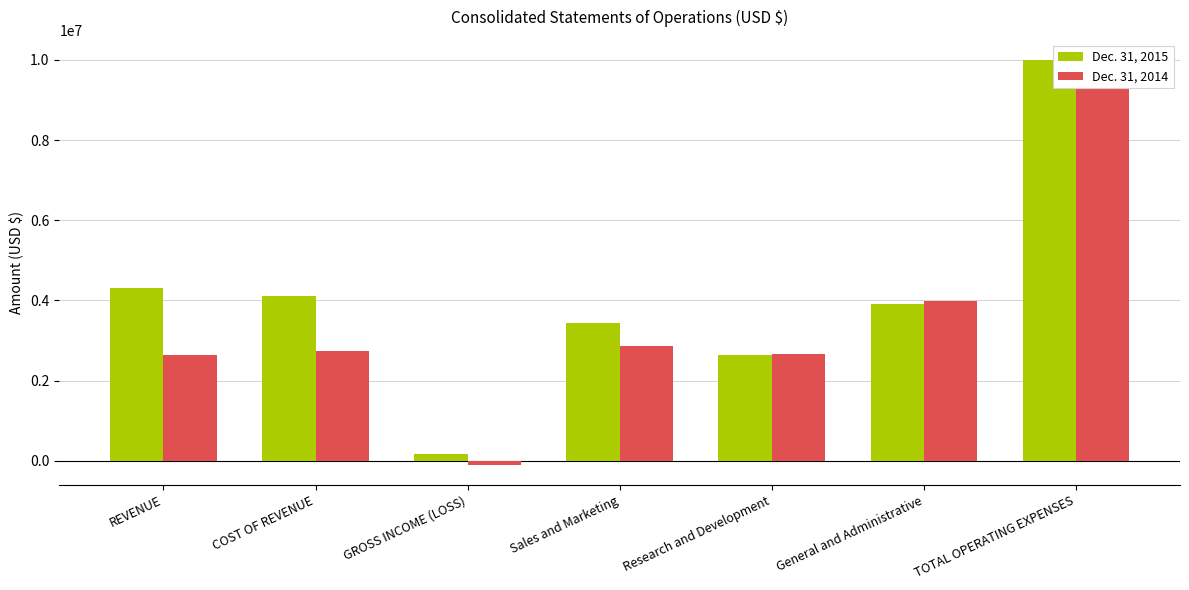

What position from the right is GROSS INCOME (LOSS)?

5